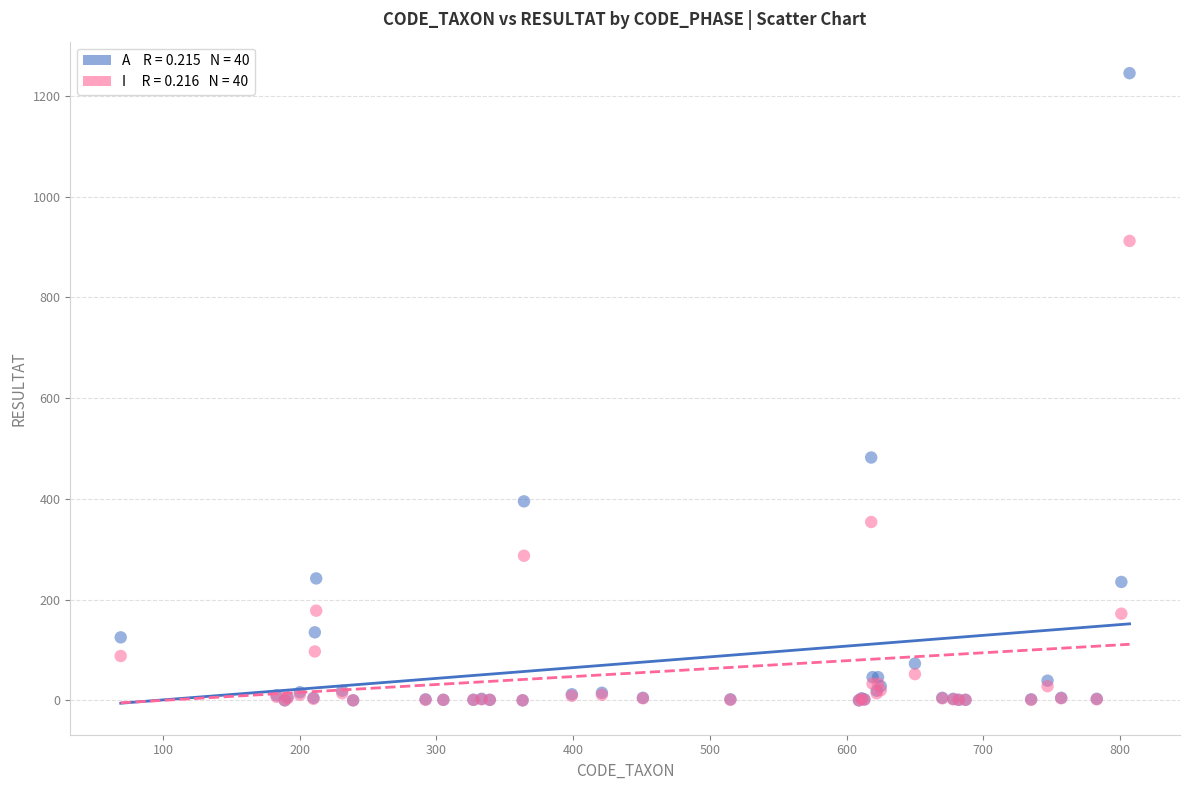

Across all series, what Y value is closest to 622?

482